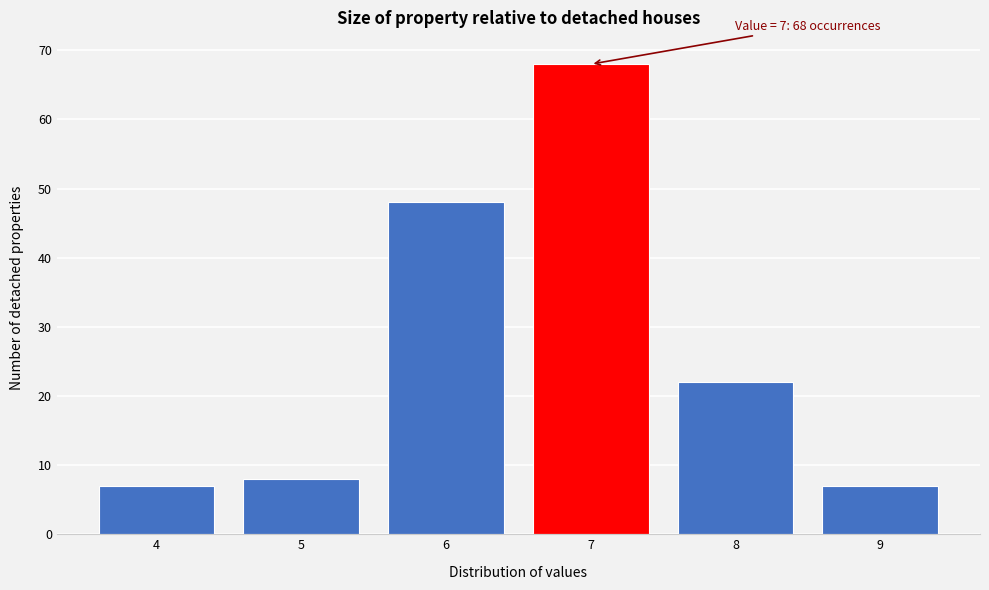

Reading left to right, extract all data points from this chart.

4=7	5=8	6=48	7=68	8=22	9=7